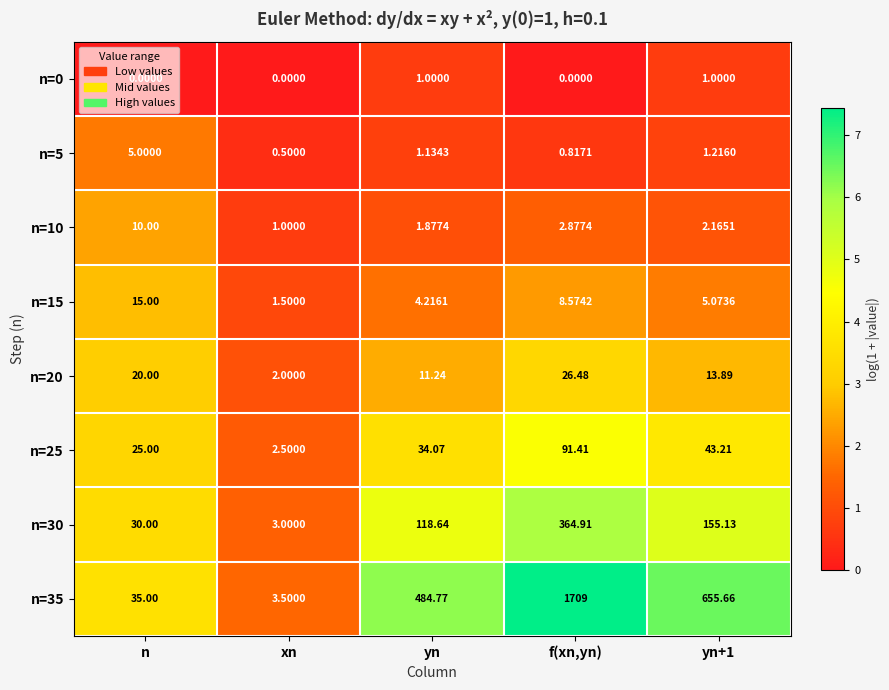

What is the difference between the highest and lowest values at xn?

3.5